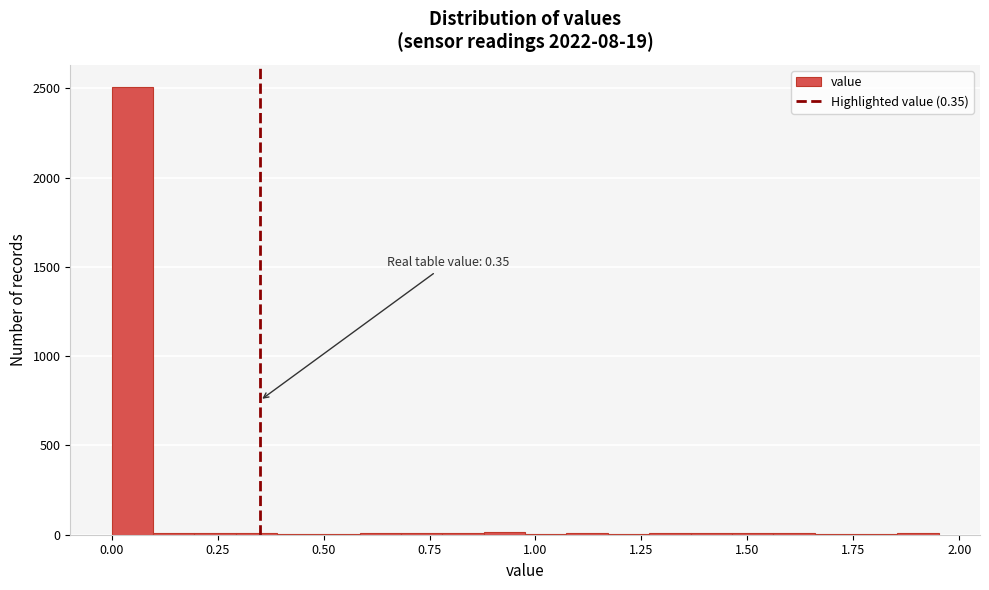

Around what value on the x-axis is the tallest bar? Give the approximate position of its centre, as read against the axis.

0.05